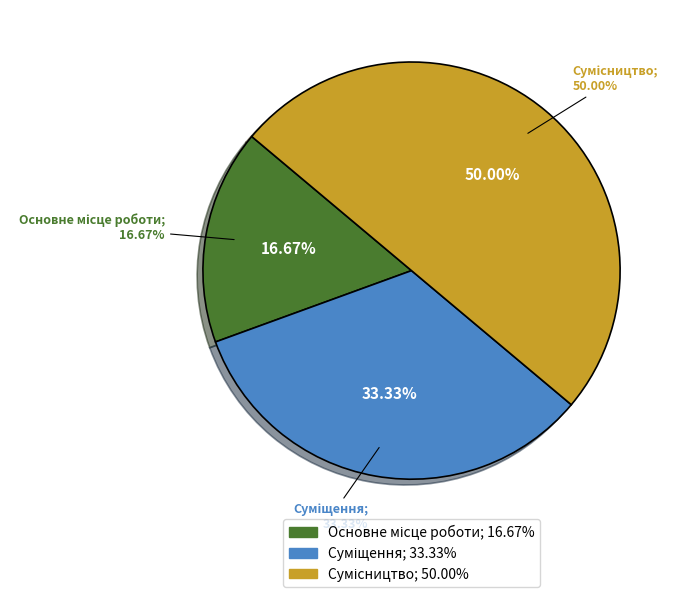

Do Основне місце роботи and Суміщення together represent more than half of the pie?

No